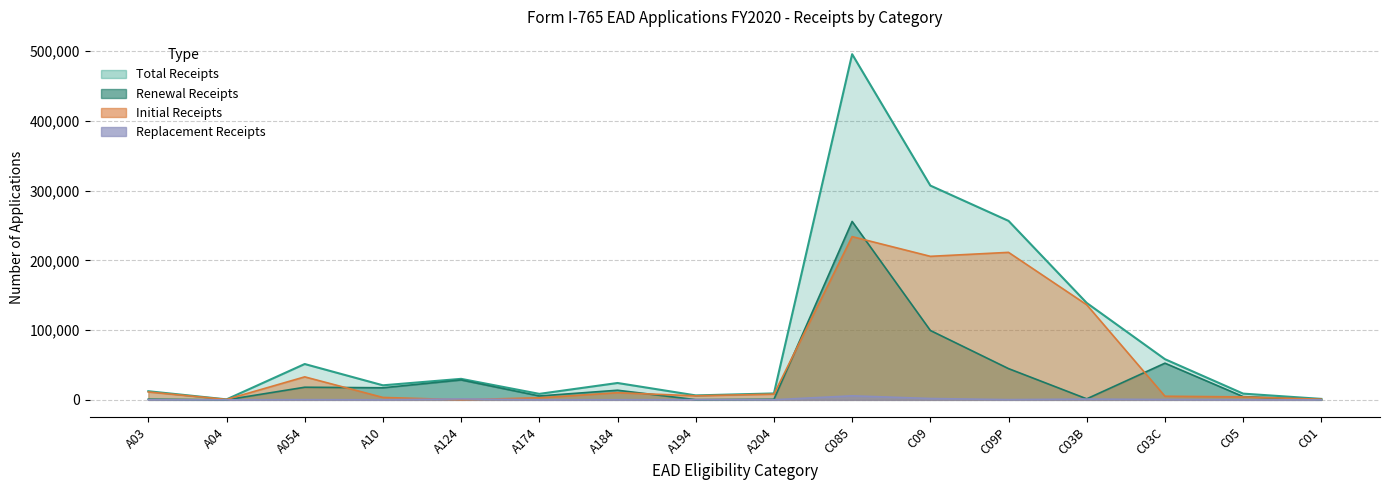

Does the chart have visible grid lines?

Yes